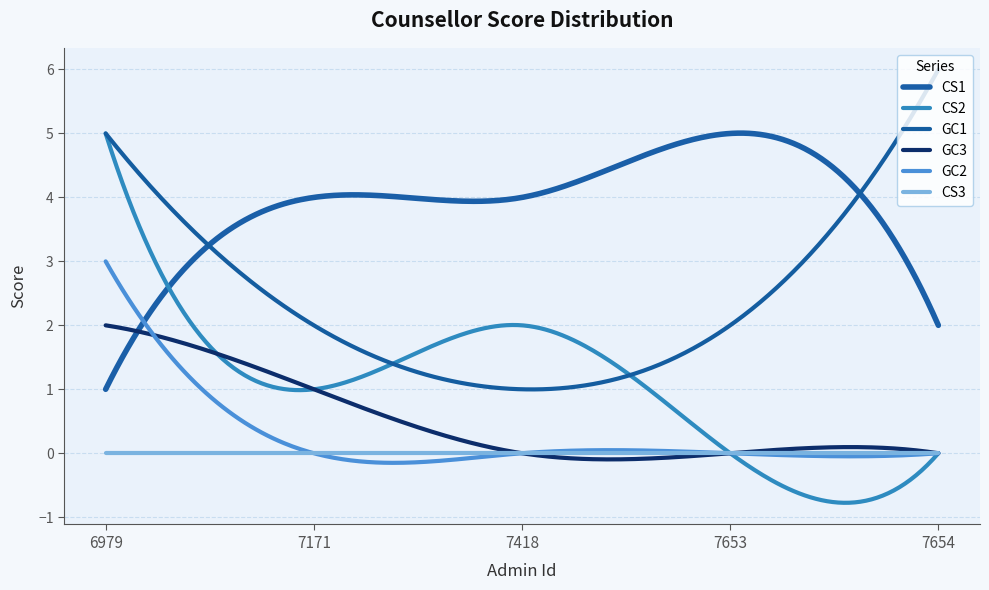

True or false: CS3 and CS1 cross at least once.

False